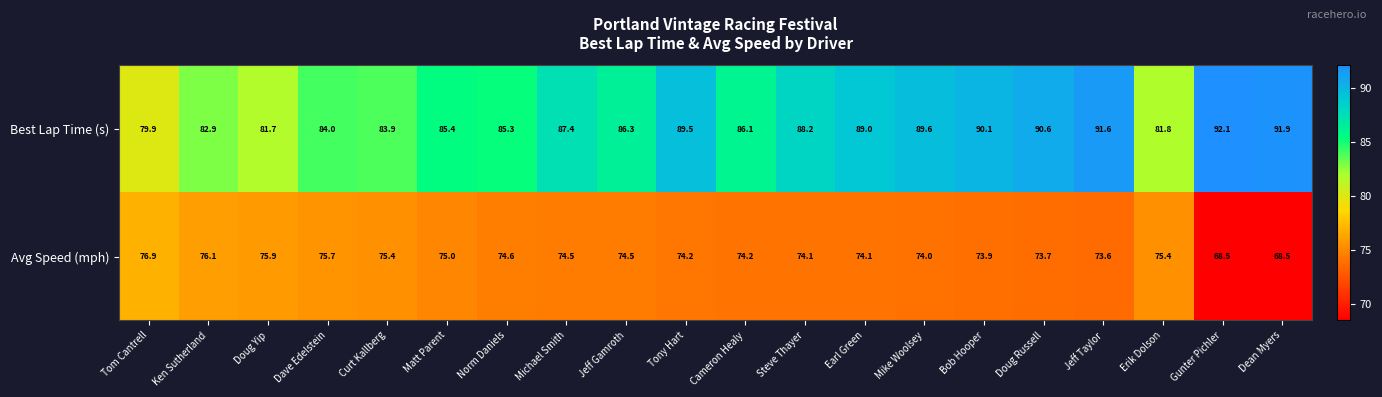

At which label does Avg Speed (mph) first exceed 74?

Tom Cantrell